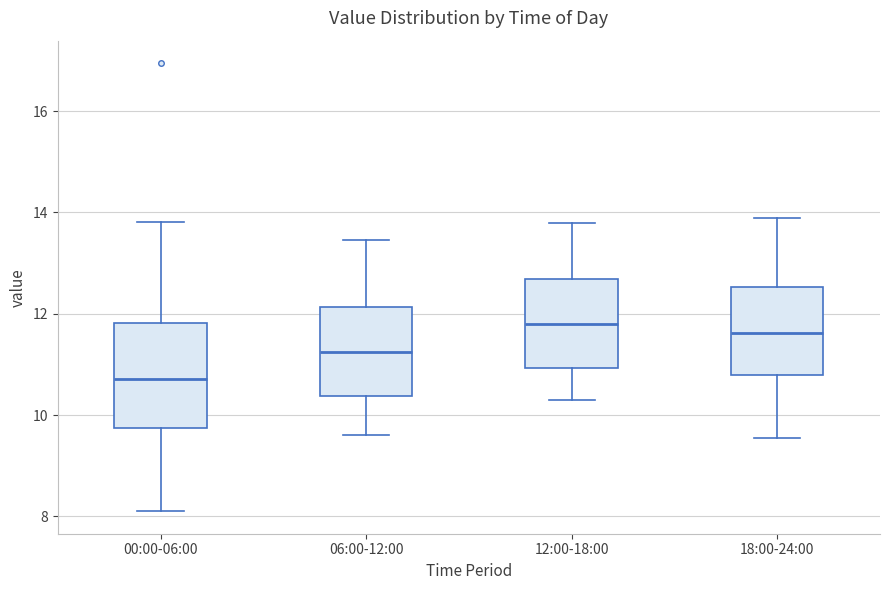

Reading left to right, transcribe this box plot: for each box, give where its median line is, the range the box spans, and where its two whiskers end, as read against the y-axis. The values are not printed on the chart, so give them approximately, as read against the axis.

00:00-06:00: median 10.8, box 9.8 to 11.8, whiskers 8.2 to 13.8
06:00-12:00: median 11.2, box 10.4 to 12.2, whiskers 9.6 to 13.4
12:00-18:00: median 11.8, box 11.0 to 12.6, whiskers 10.4 to 13.8
18:00-24:00: median 11.6, box 10.8 to 12.6, whiskers 9.6 to 14.0